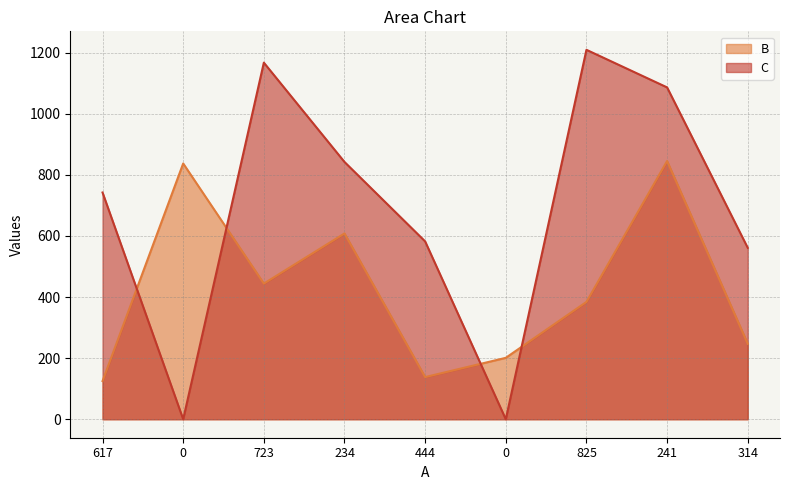

Which series has the widest spread of values?

C